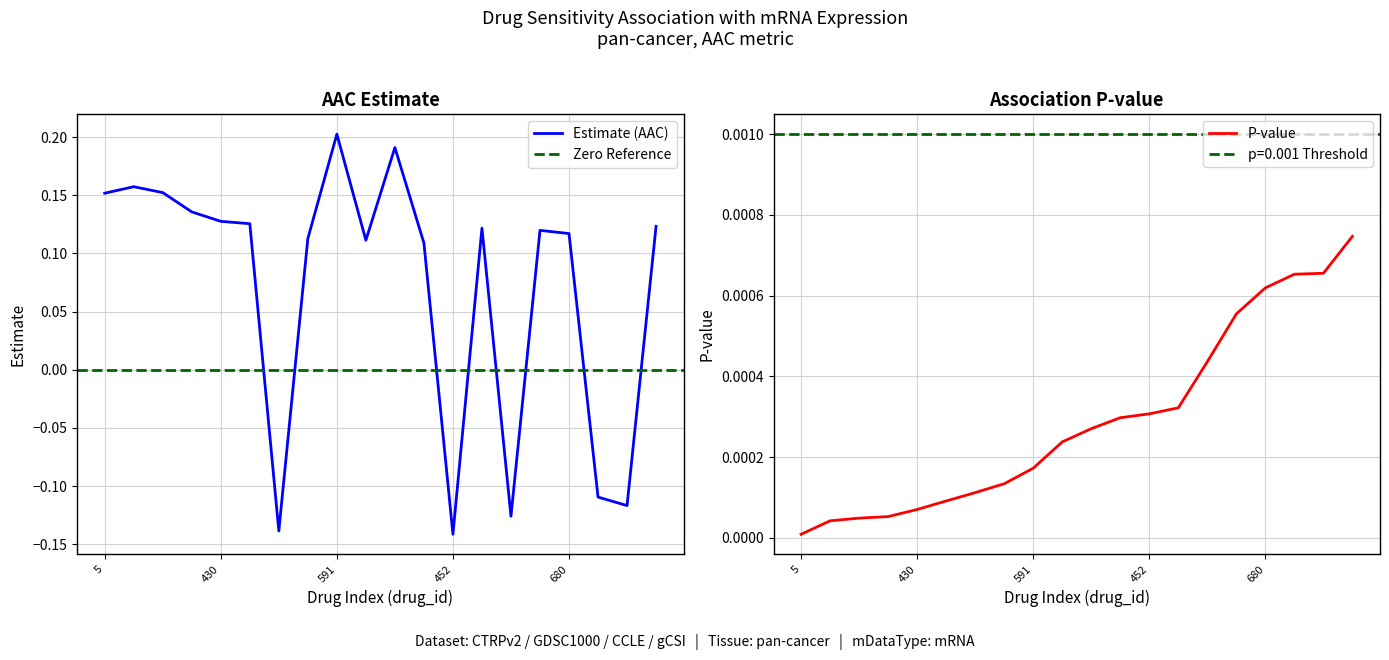

Reading left to right, list all the values displayed in this chart.

estimate: 0.2	0.2	0.2	0.1	0.1	0.1	-0.1	0.1	0.2	0.1	0.2	0.1	-0.1	0.1	-0.1	0.1	0.1	-0.1	-0.1	0.1
pvalue: 0.0	0.0	0.0	0.0	0.0	0.0	0.0	0.0	0.0	0.0	0.0	0.0	0.0	0.0	0.0	0.0	0.0	0.0	0.0	0.0